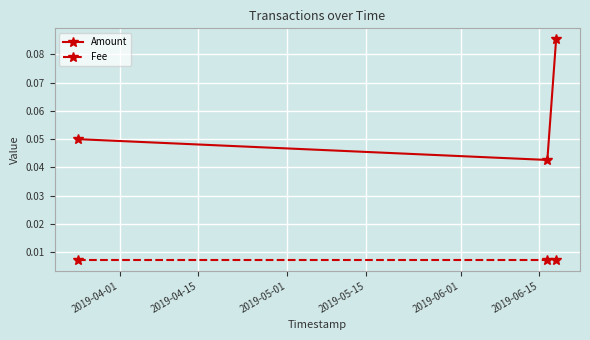

What are all the series names shown in the legend?

Amount, Fee